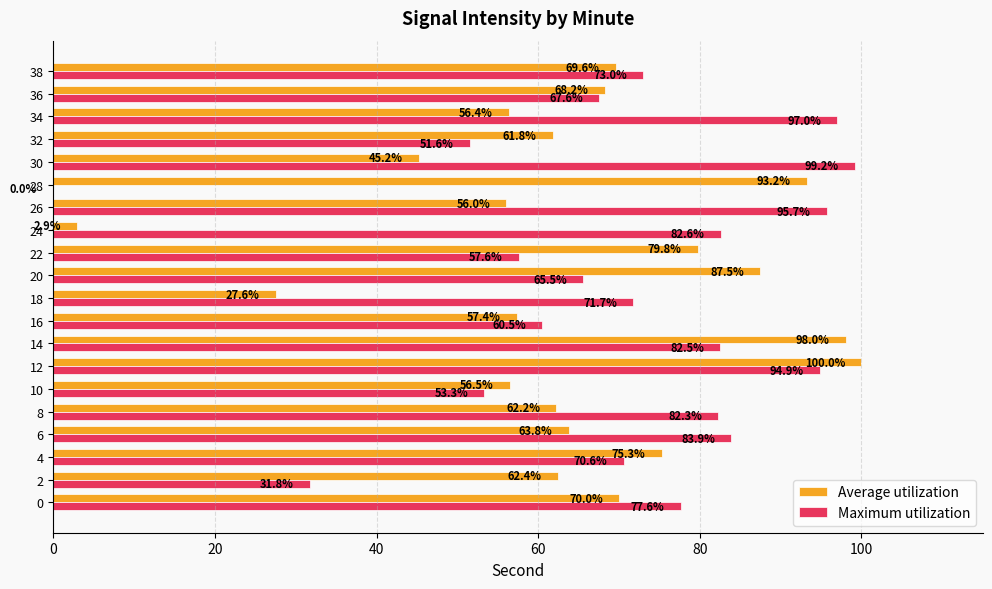

The Average utilization series shows 38.1 at 8. True or false?

False